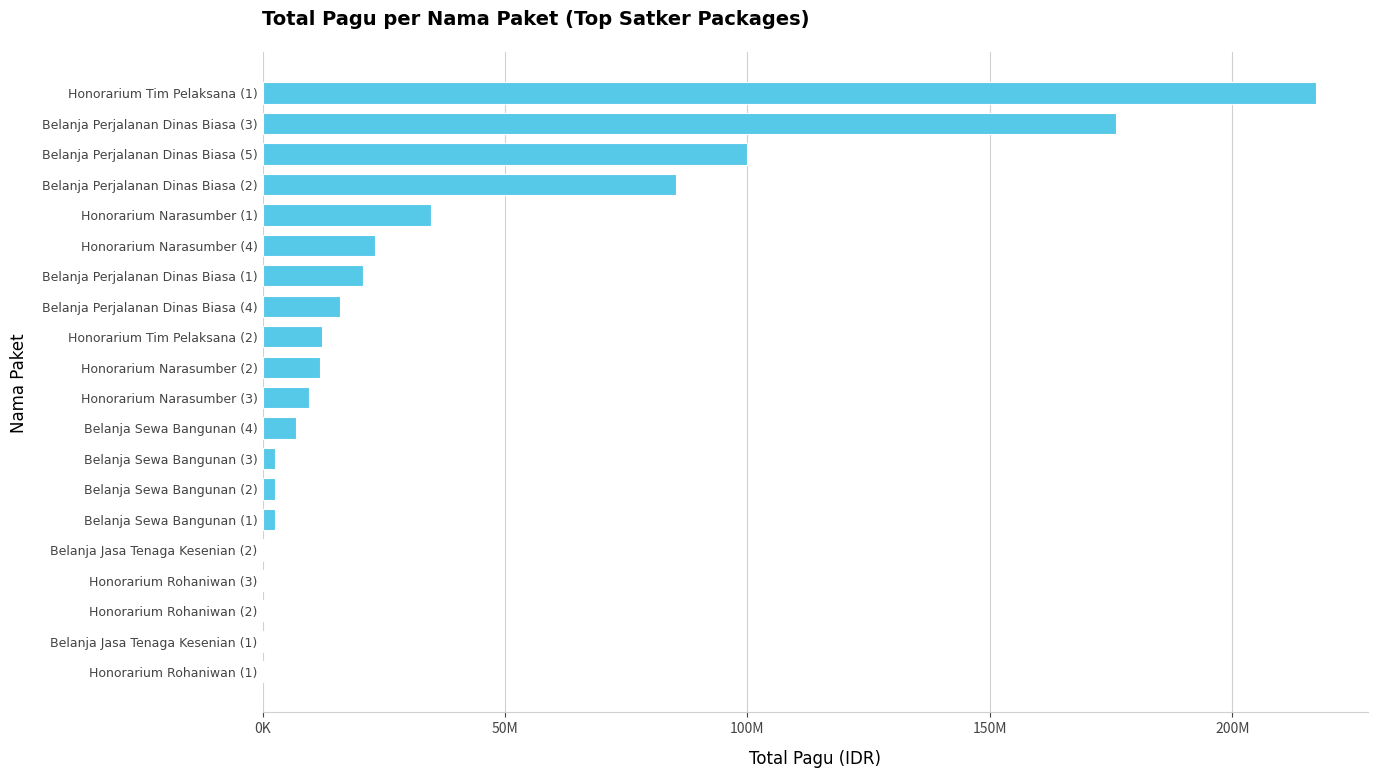

Does the chart contain any negative values?

No